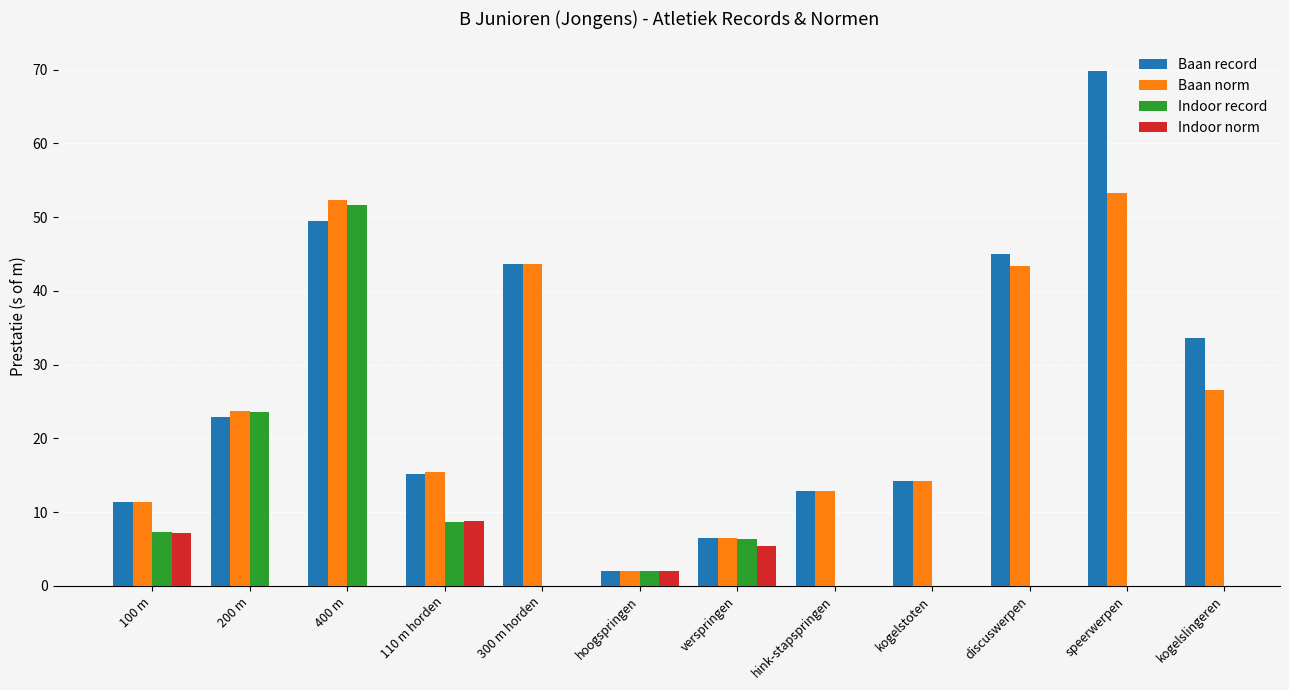

Rank the series by their maximum value, from highest to lowest.

Baan record, Baan norm, Indoor record, Indoor norm